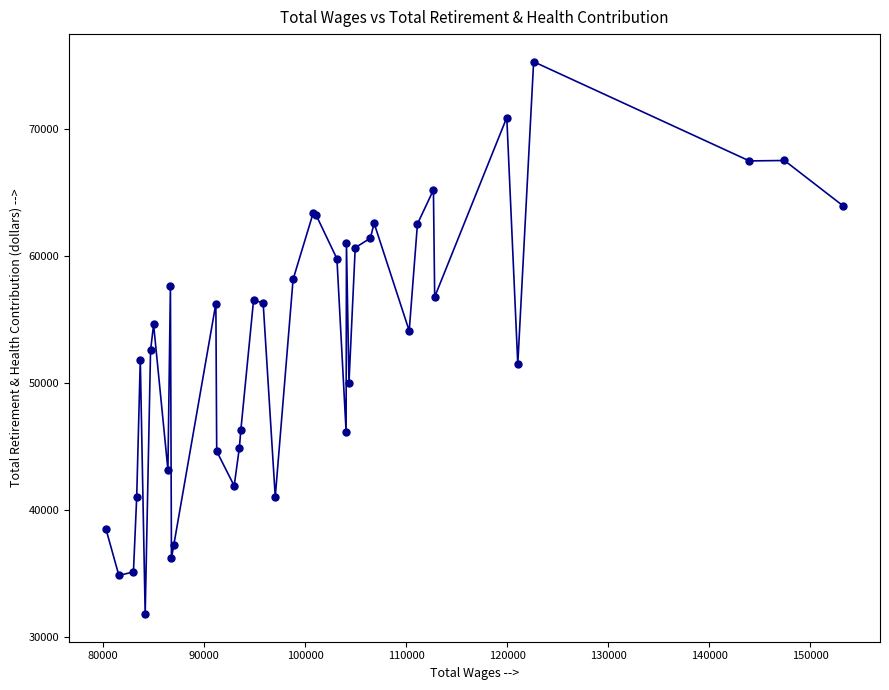

What is the greatest value displayed?

75304